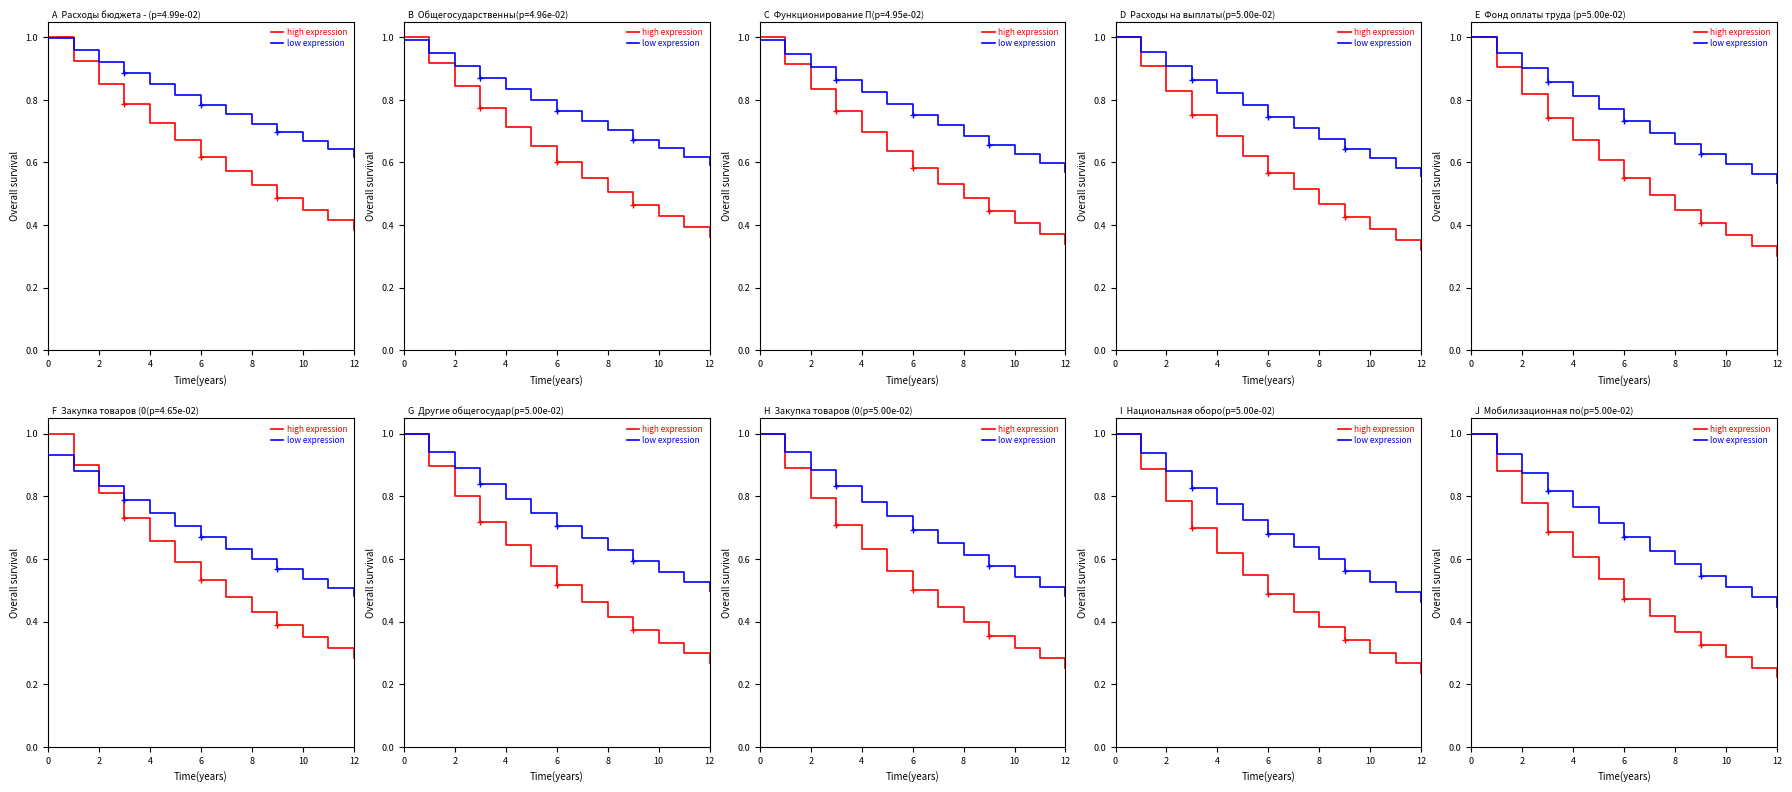

How many lines are shown in the chart?

2